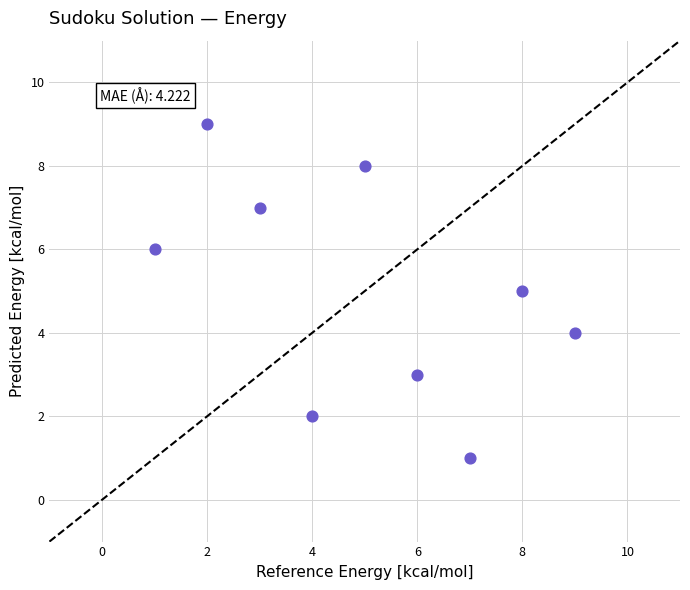

What is the range of X values (max minus min)?

8